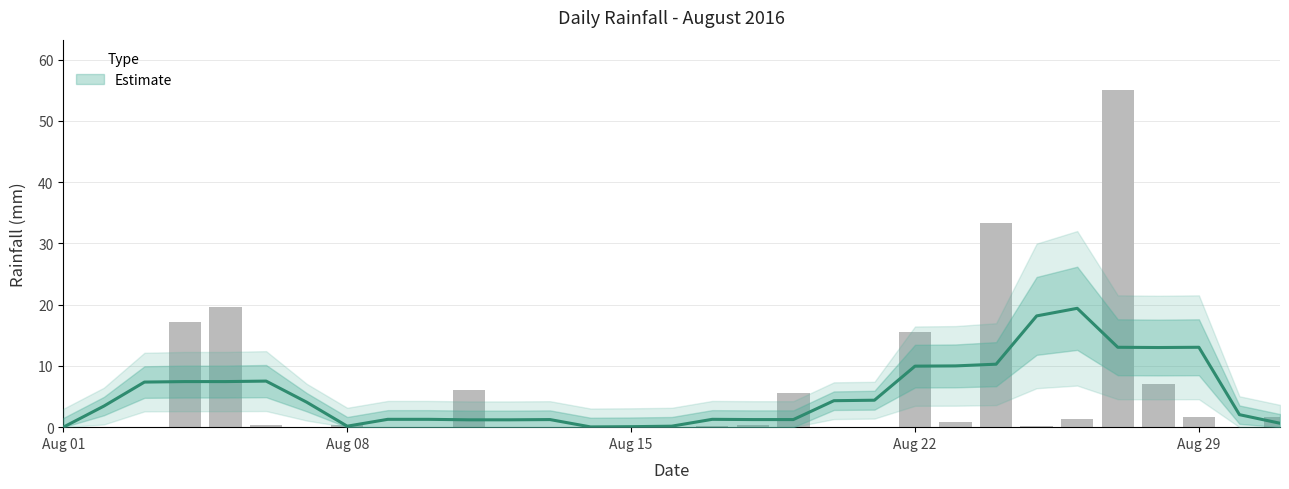

What is the approximate value at 2016-08-18?

0.4